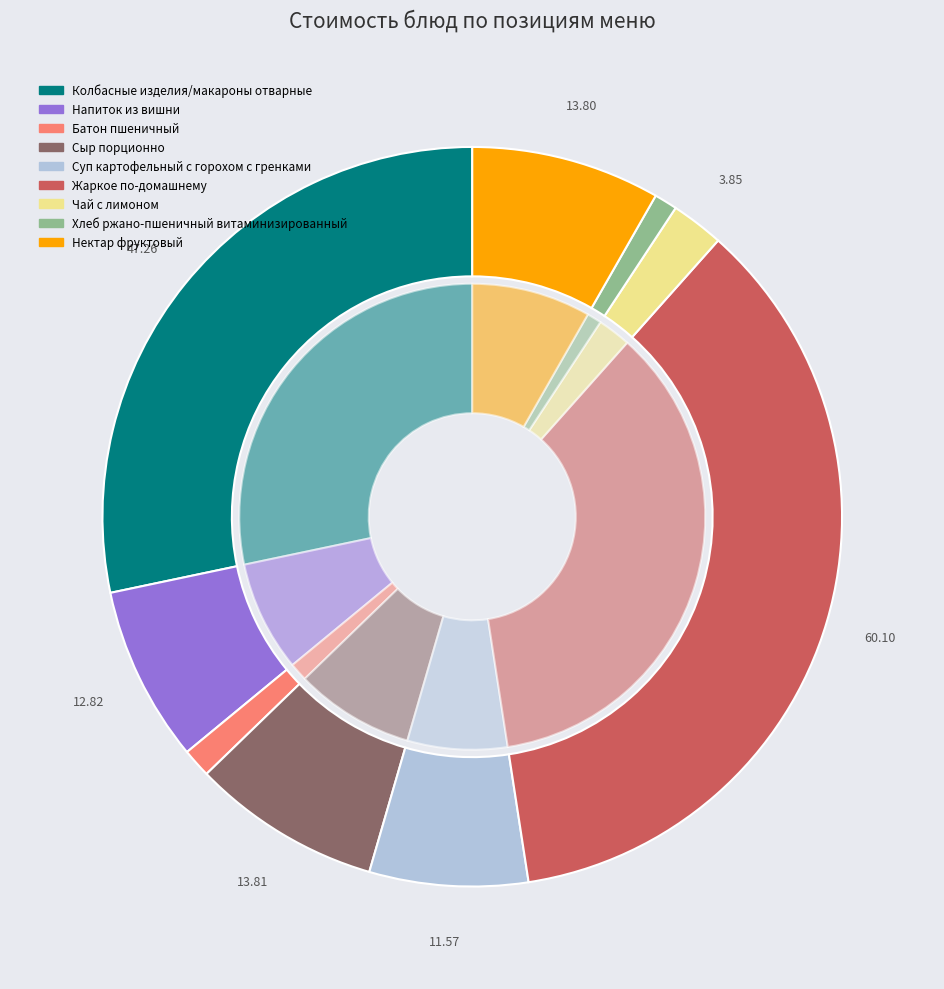

Does Напиток из вишни account for over 50% of the chart?

No